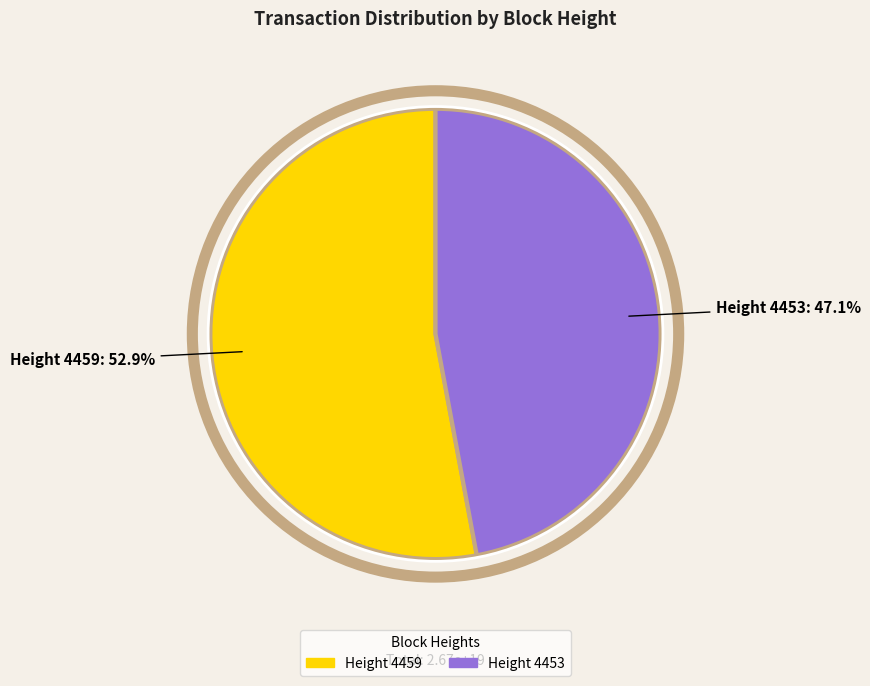

What percentage is NOT represented by Height 4459?

47.1%